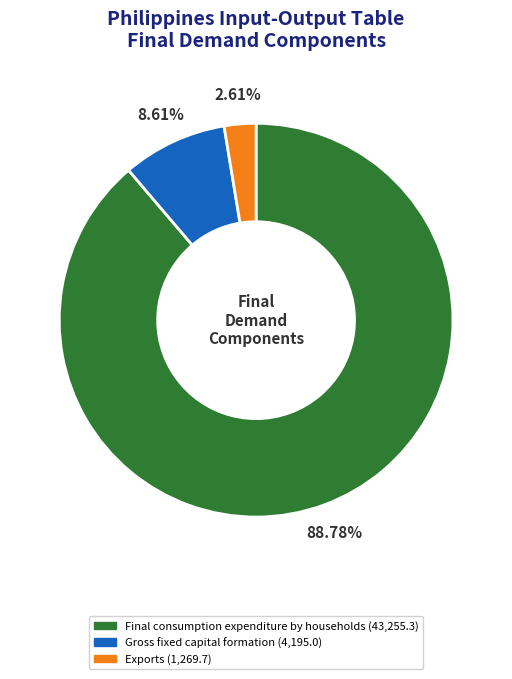

Count the number of slices in the pie.

3